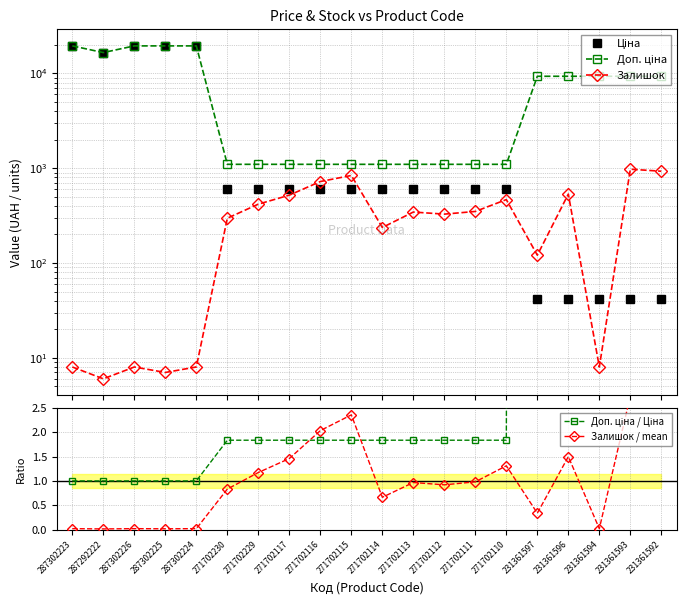

Reading left to right, extract all data points from this chart.

Ціна: 19542.7	16618.0	19542.7	19542.7	19542.7	599.9	599.9	599.9	599.9	599.9	599.9	599.9	599.9	599.9	599.9	41.5	41.5	41.5	41.5	41.5
Доп. ціна: 19542.7	16618.0	19542.7	19542.7	19542.7	1100.0	1100.0	1100.0	1100.0	1100.0	1100.0	1100.0	1100.0	1100.0	1100.0	9342.0	9342.0	9342.0	9342.0	9342.0
Залишок: 8.0	6.0	8.0	7.0	8.0	297.0	418.0	520.0	724.0	839.0	237.0	345.0	328.0	350.0	467.0	121.0	534.0	8.0	977.0	930.0
Доп. ціна / Ціна: 1.0	1.0	1.0	1.0	1.0	1.8	1.8	1.8	1.8	1.8	1.8	1.8	1.8	1.8	1.8	225.0	225.0	225.0	225.0	225.0
Залишок / mean: 0.0	0.0	0.0	0.0	0.0	0.8	1.2	1.5	2.0	2.4	0.7	1.0	0.9	1.0	1.3	0.3	1.5	0.0	2.7	2.6